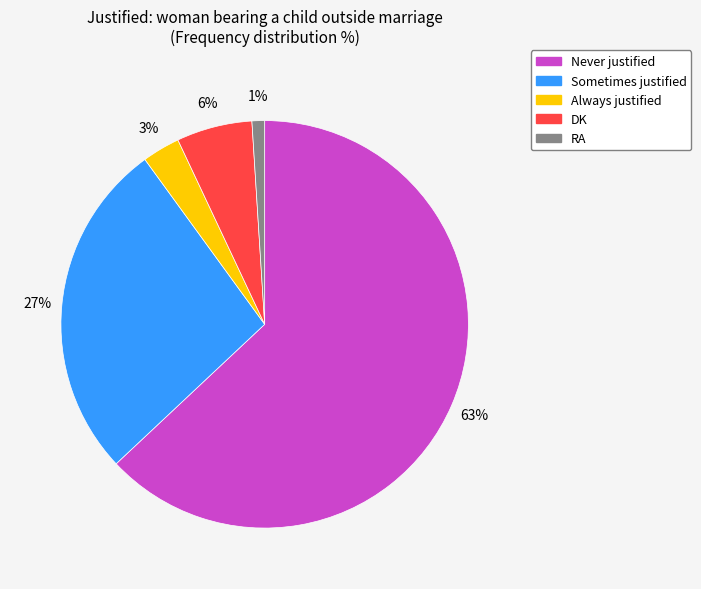

Count the number of slices in the pie.

5